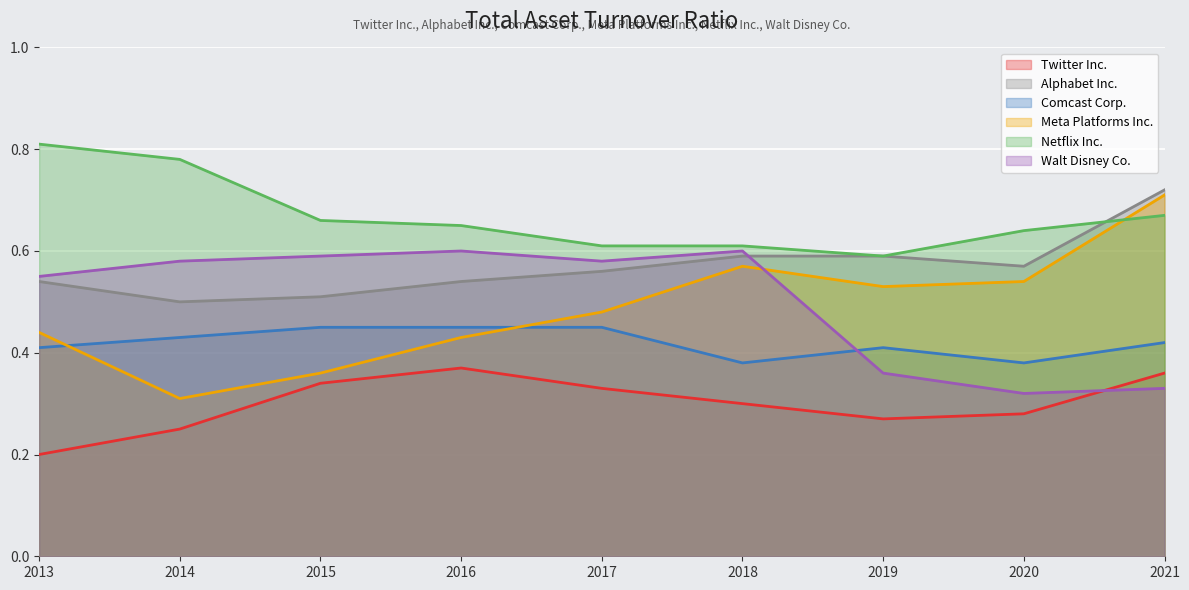

What is the difference between the maximum and minimum values in the Meta Platforms Inc. series?

0.4